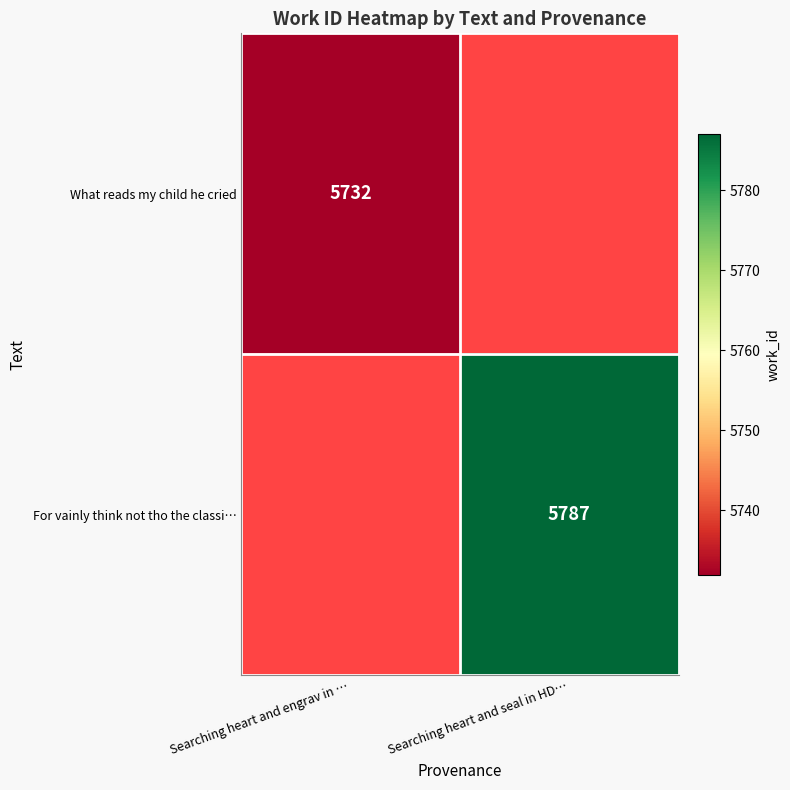

True or false: What reads my child he cried has a value of 9306 at Searching heart and engrav in ….

False